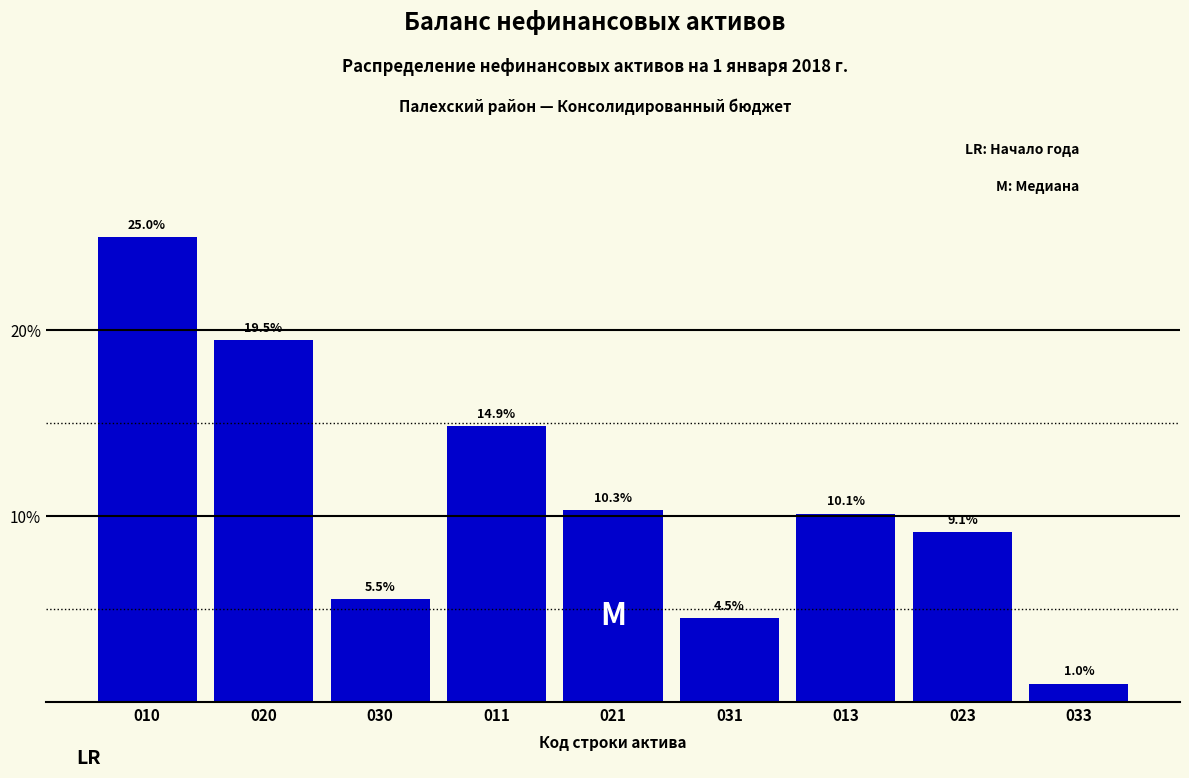

Reading left to right, extract all data points from this chart.

010=25.0	020=19.5	030=5.5	011=14.9	021=10.3	031=4.5	013=10.1	023=9.1	033=1.0